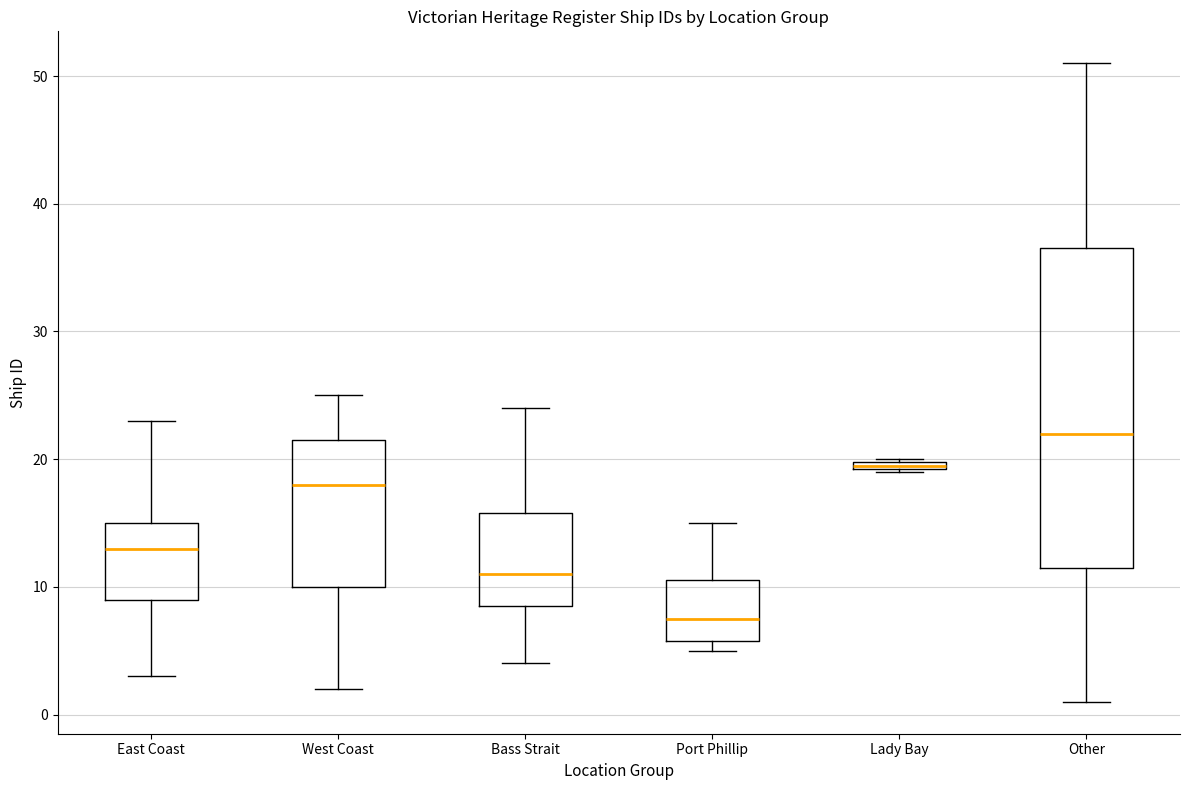

Which box has the highest median line?

Other